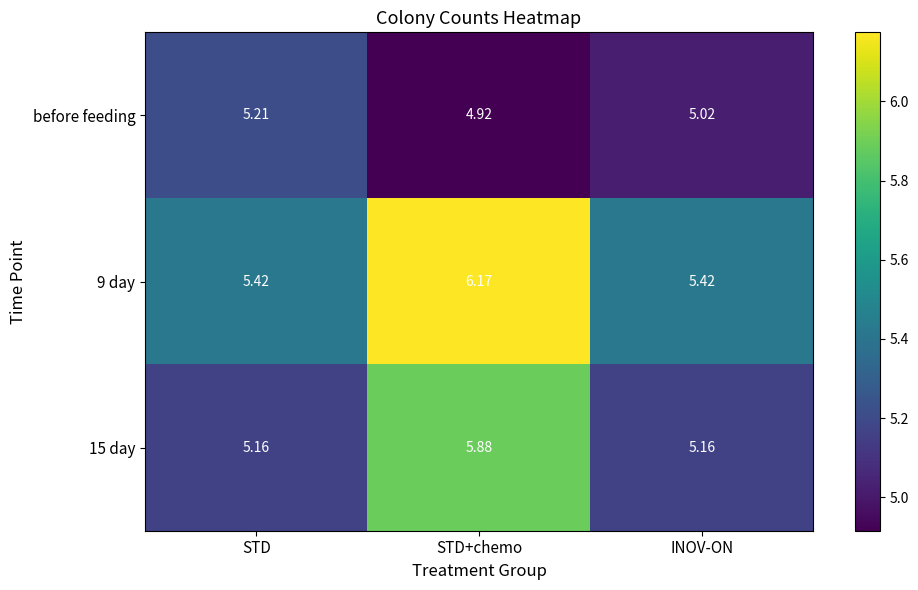

At which label does 9 day reach its peak?

STD+chemo